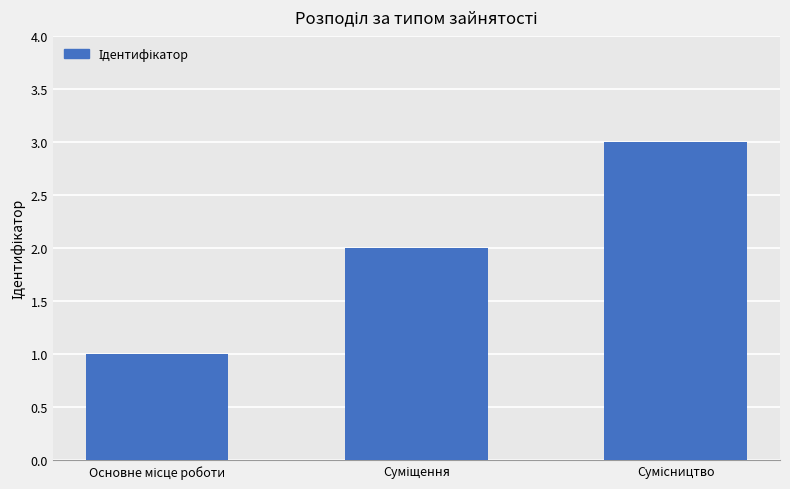

What is the sum of all values?

6